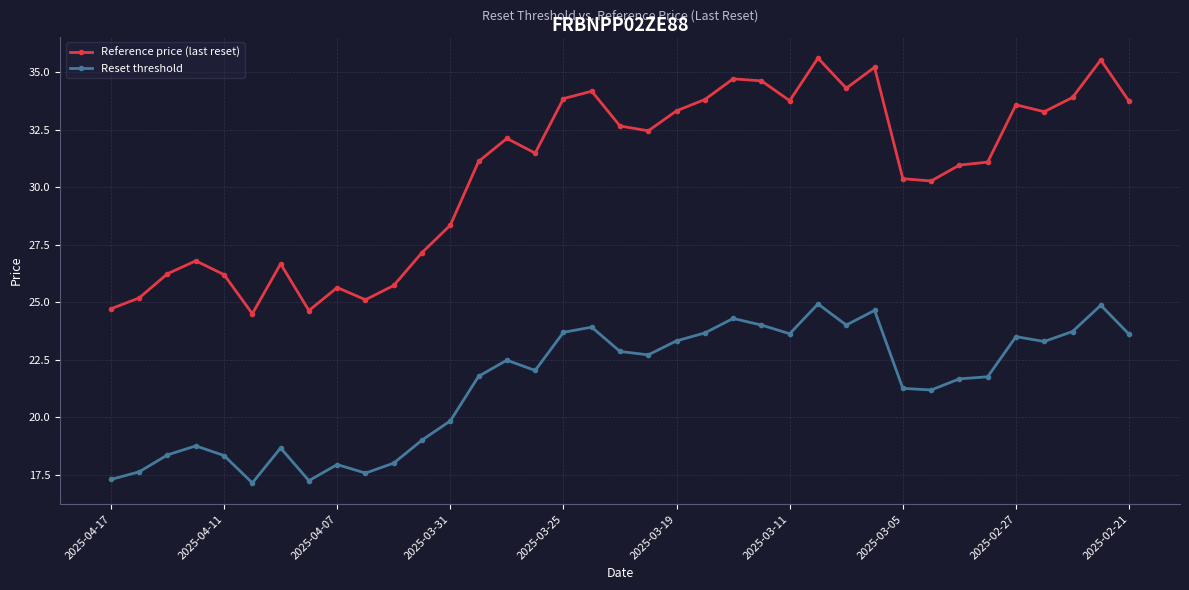

What is the highest value of the Reset threshold series?

24.9